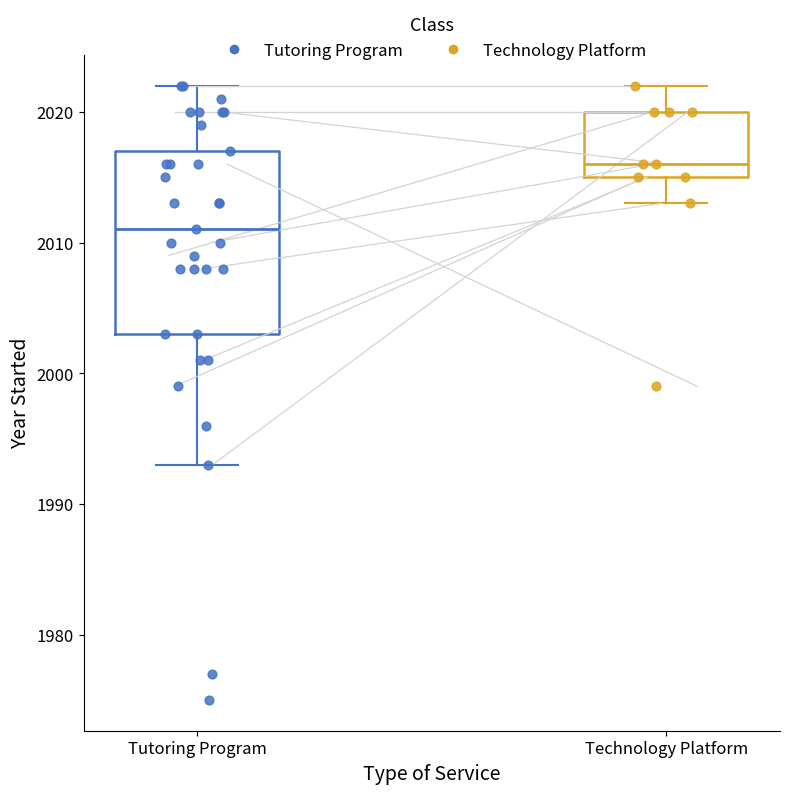

Reading left to right, transcribe this box plot: for each box, give where its median line is, the range the box spans, and where its two whiskers end, as read against the y-axis. The values are not printed on the chart, so give them approximately, as read against the axis.

Tutoring Program: median 2011, box 2003 to 2017, whiskers 1993 to 2022
Technology Platform: median 2016, box 2015 to 2020, whiskers 2013 to 2022